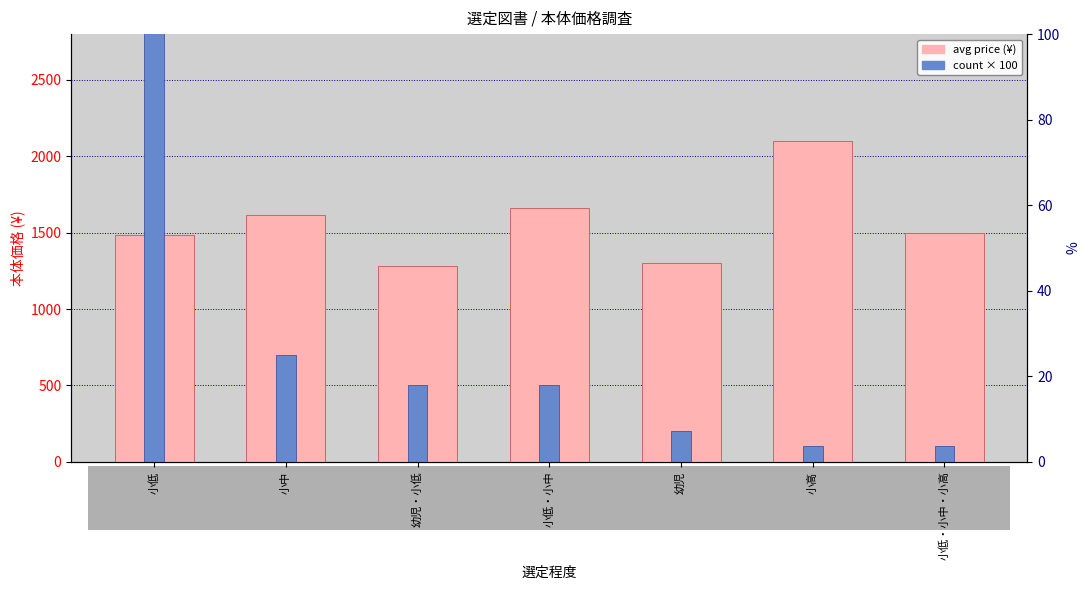

The avg price (¥) series shows 2217 at 小低・小中. True or false?

False